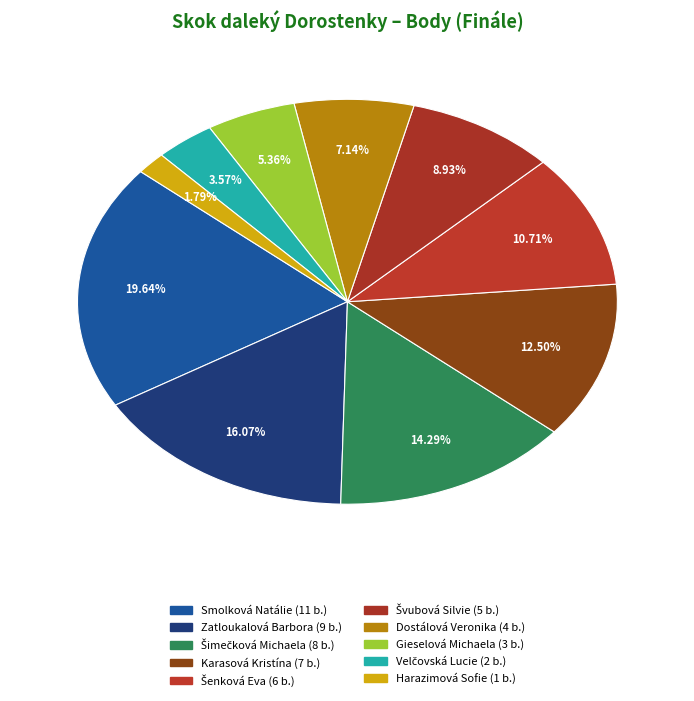

How many slices are in this pie chart?

10